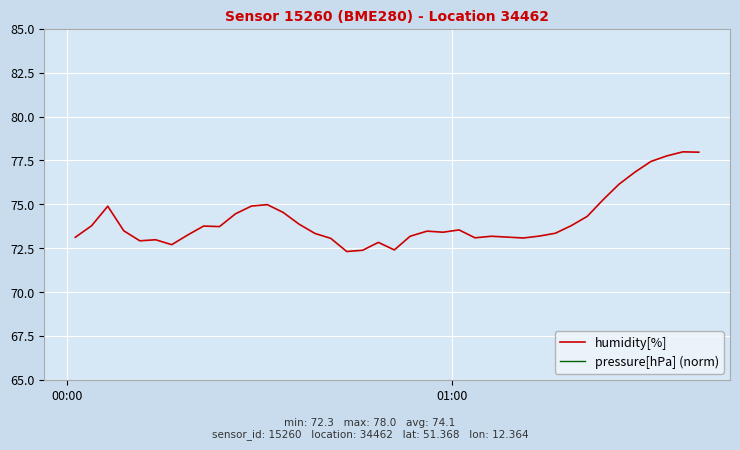

What is the maximum value for humidity[%]?

78.0